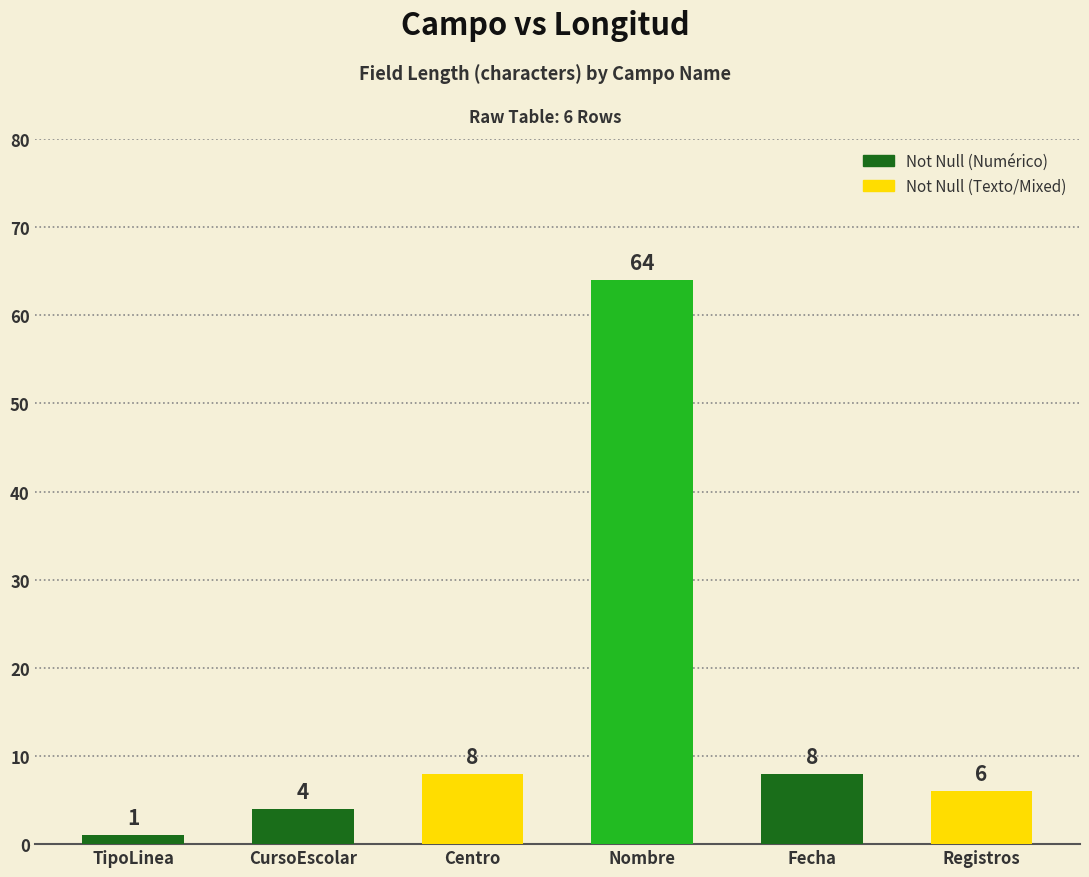

What is the sum of the values at Fecha and CursoEscolar?

12